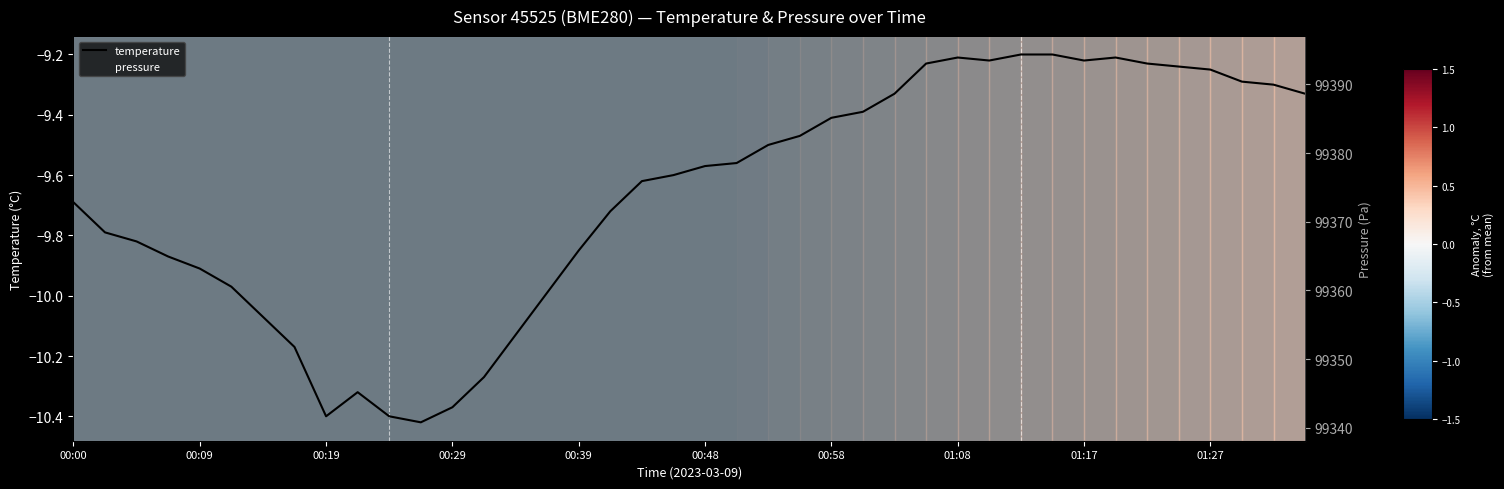

At which label does pressure reach its peak?

00:19